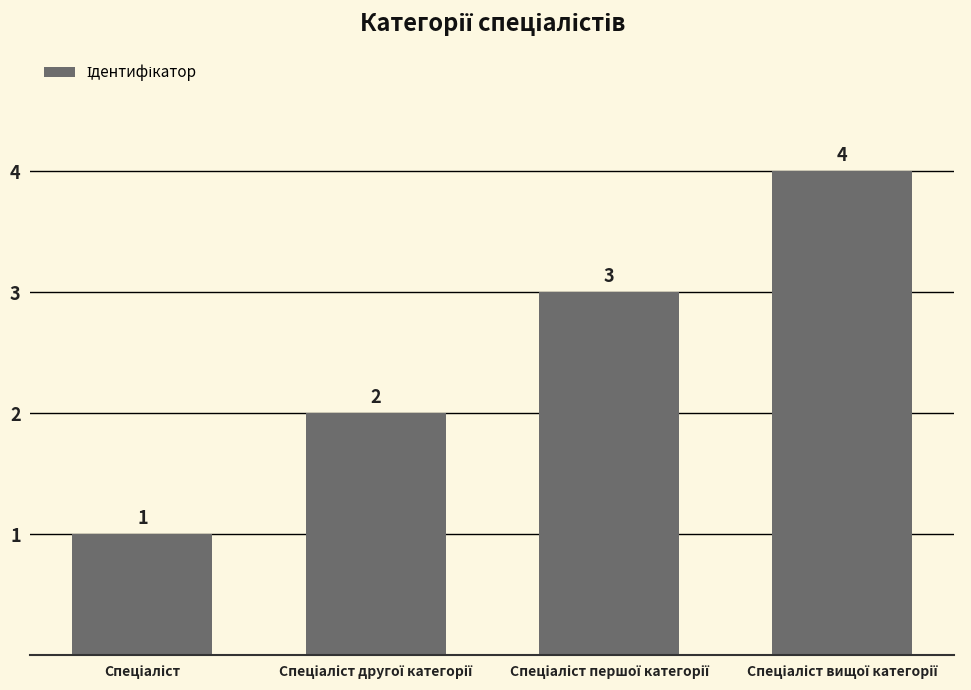

What is the greatest value displayed?

4